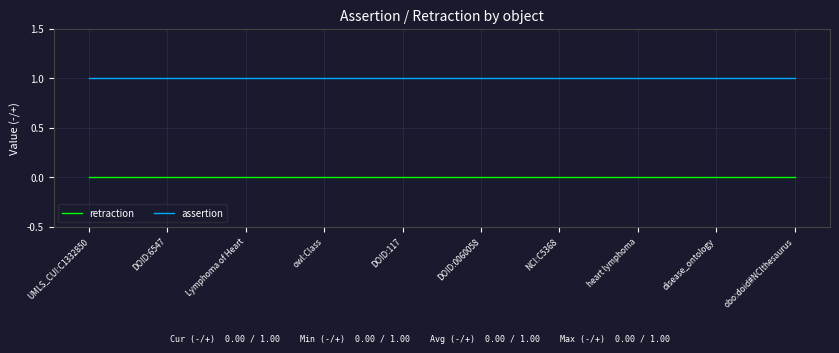

True or false: assertion and retraction intersect in this chart.

False